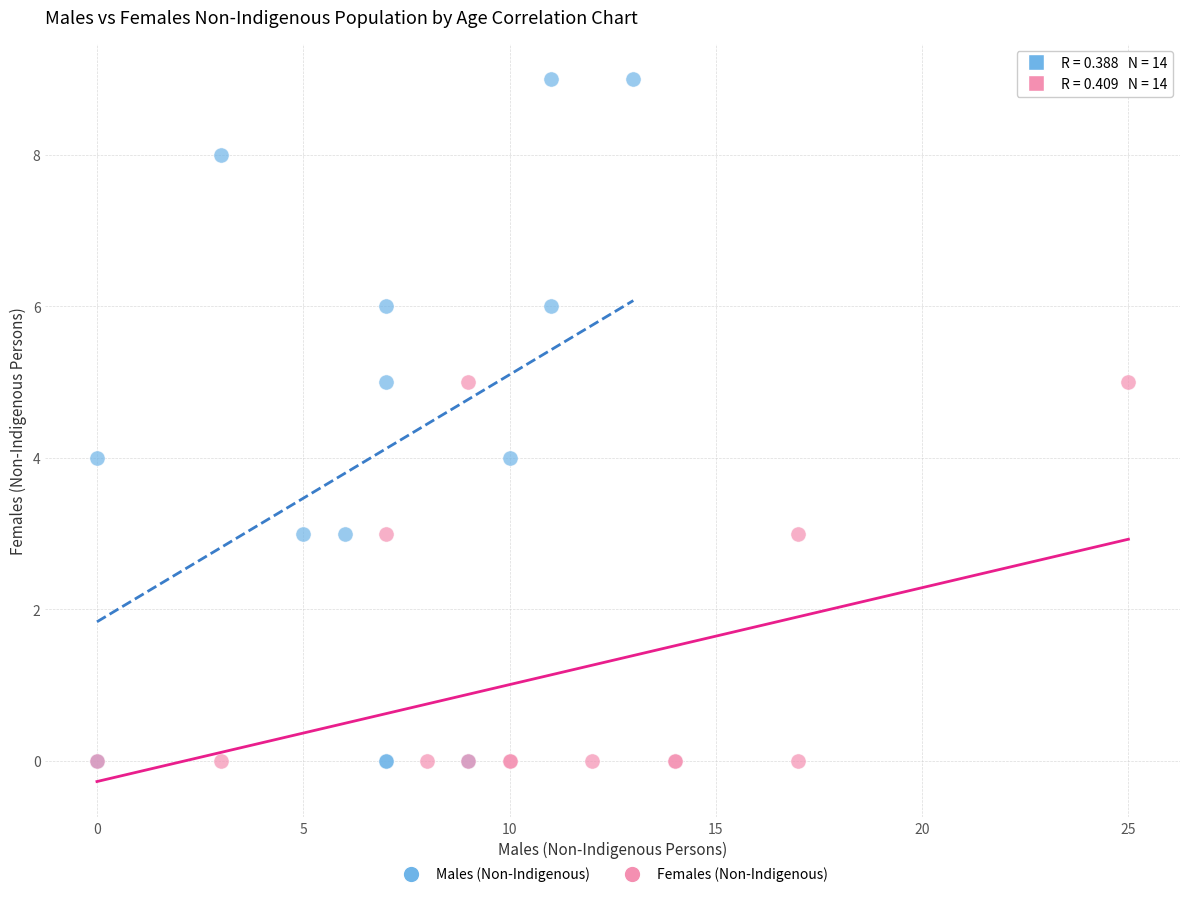

What are all the series names shown in the legend?

Males (Non-Indigenous), Females (Non-Indigenous)